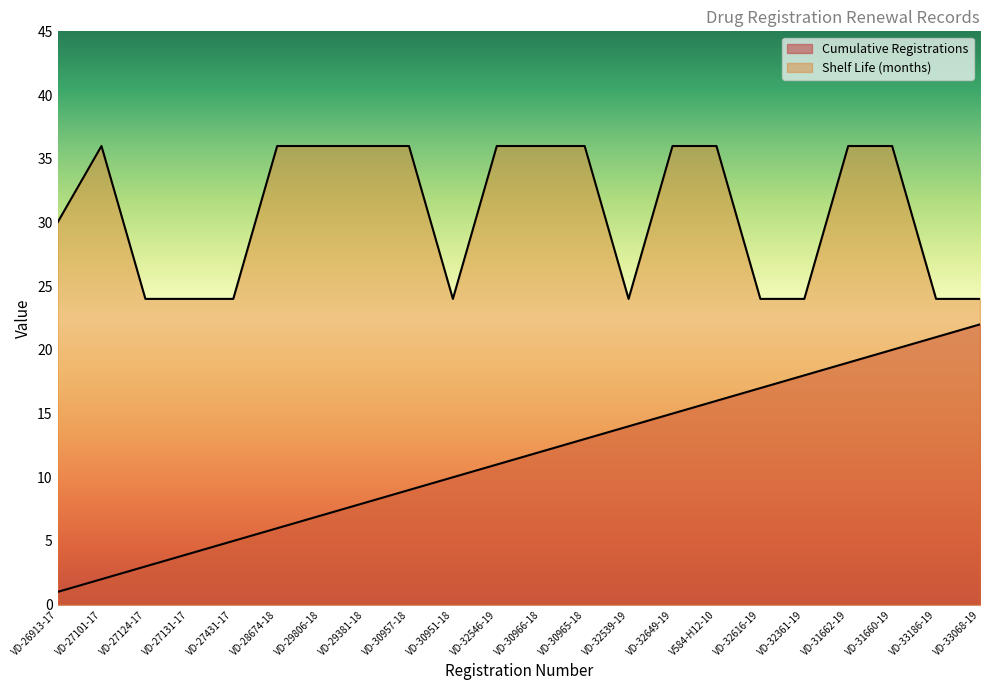

What is the greatest value displayed?

36